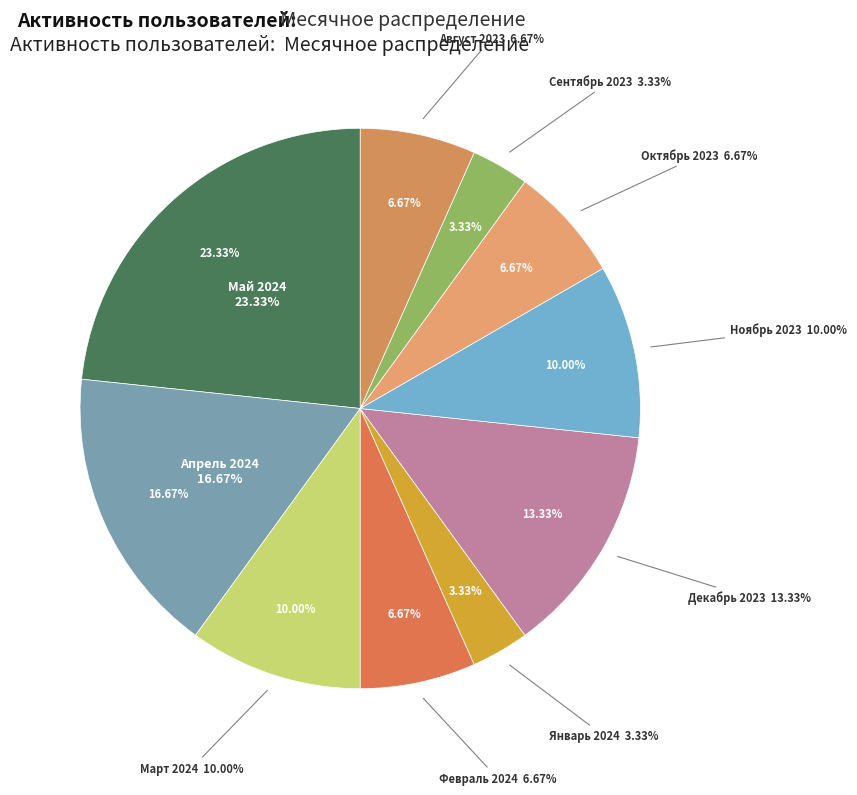

Does any single category account for the majority?

No